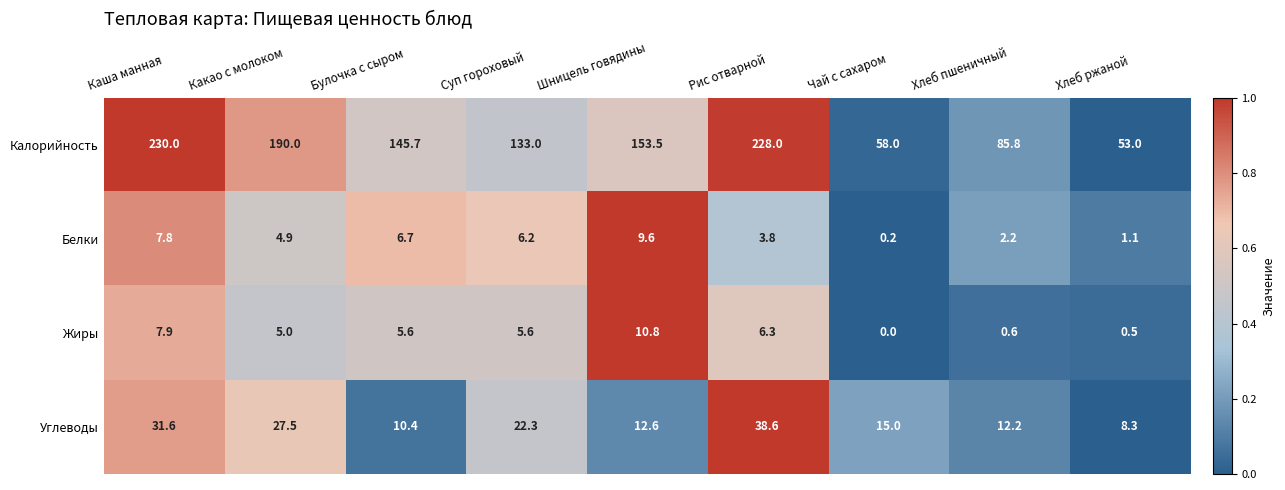

True or false: Белки has a value of 0.2 at Чай с сахаром.

True